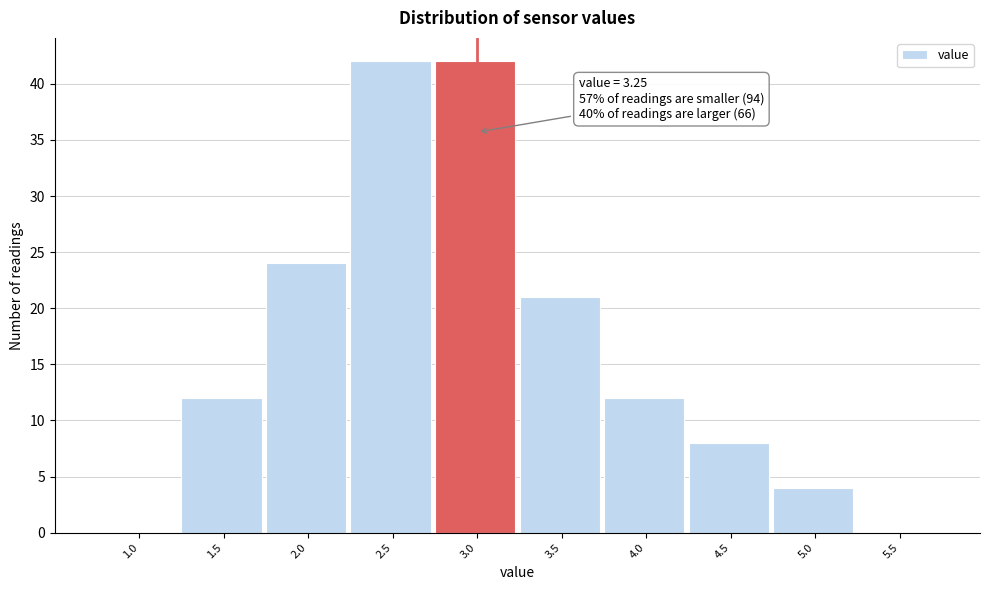

Reading left to right, transcribe all the data shown in this chart.

1.0=0	1.5=12	2.0=24	2.5=42	3.0=42	3.5=21	4.0=12	4.5=8	5.0=4	5.5=0